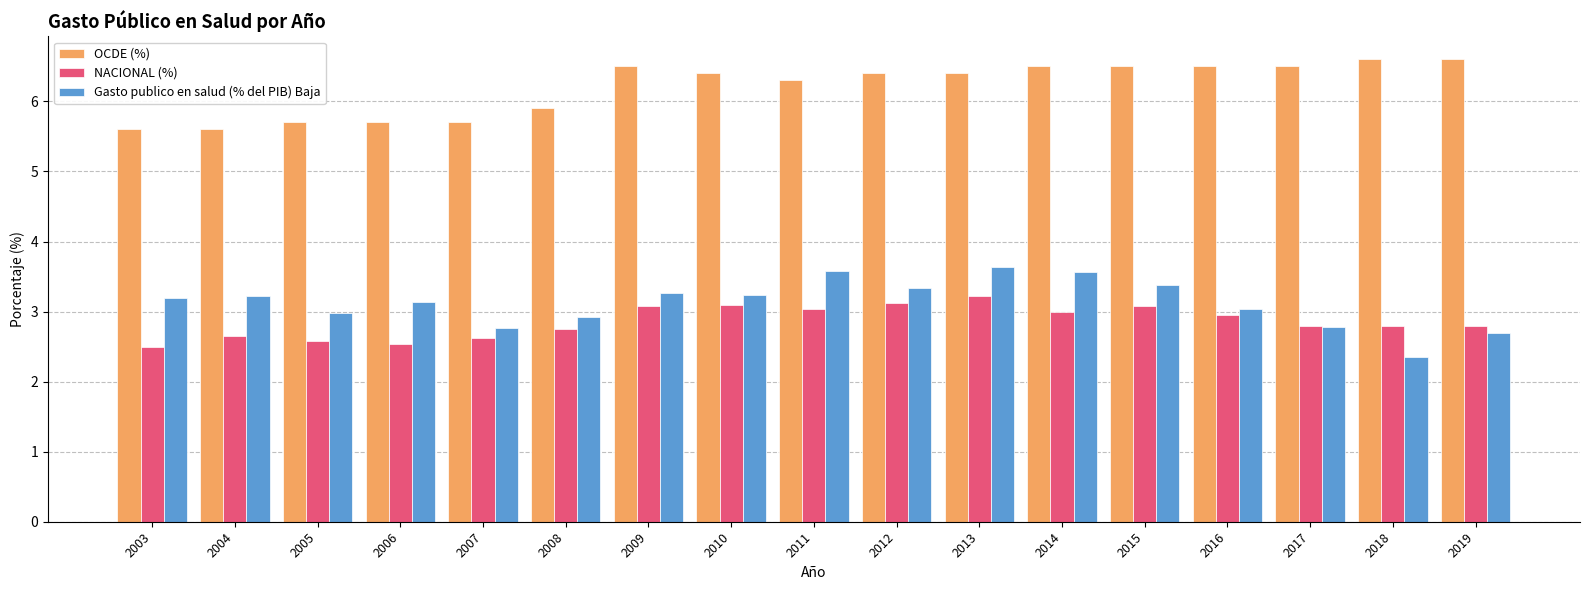

Is it true that OCDE (%) equals 9.4 at 2019?

False